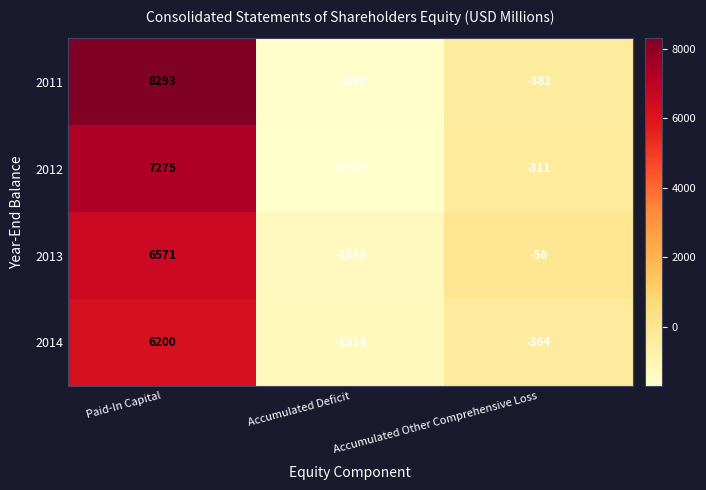

What is the total value across all series at Paid-In Capital?

28339